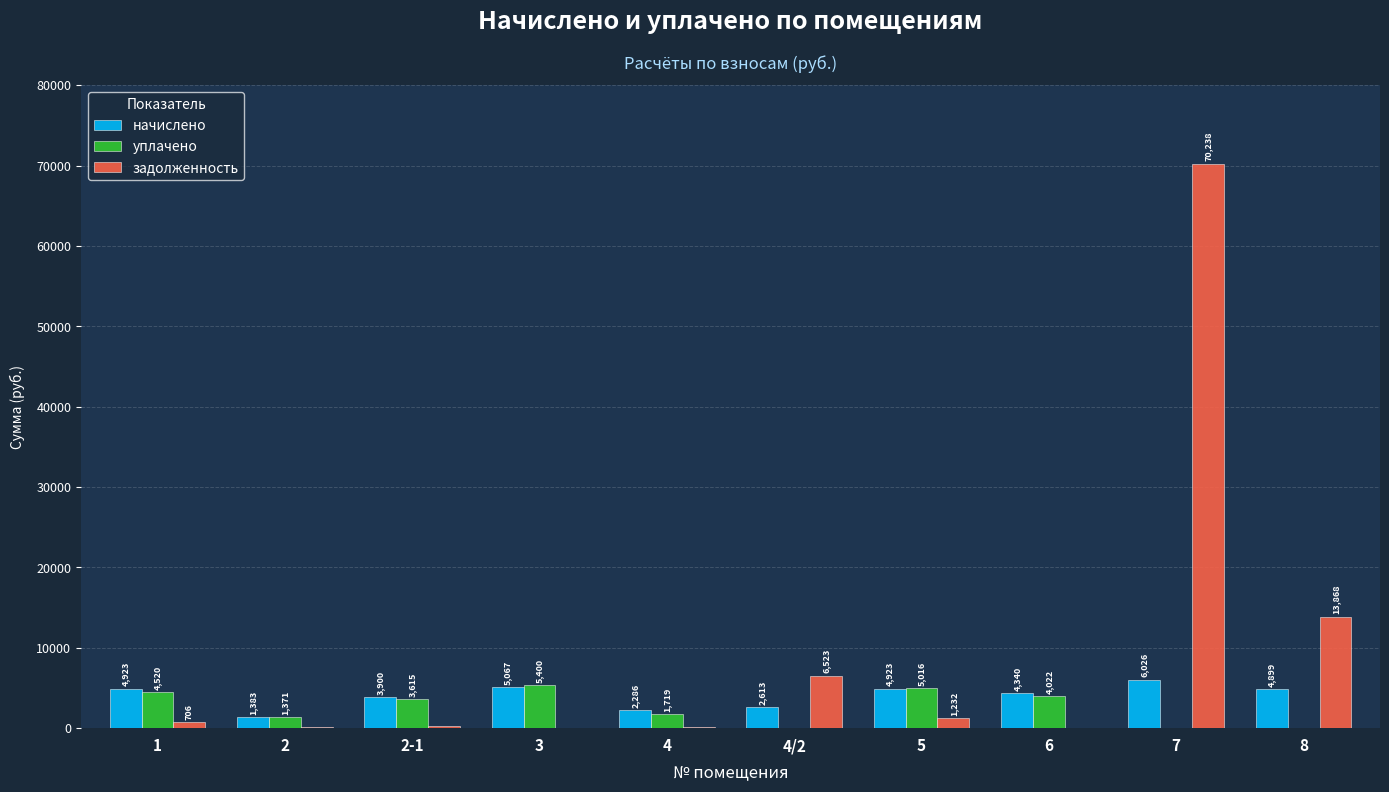

Are the bars grouped side by side (vs. stacked)?

Yes